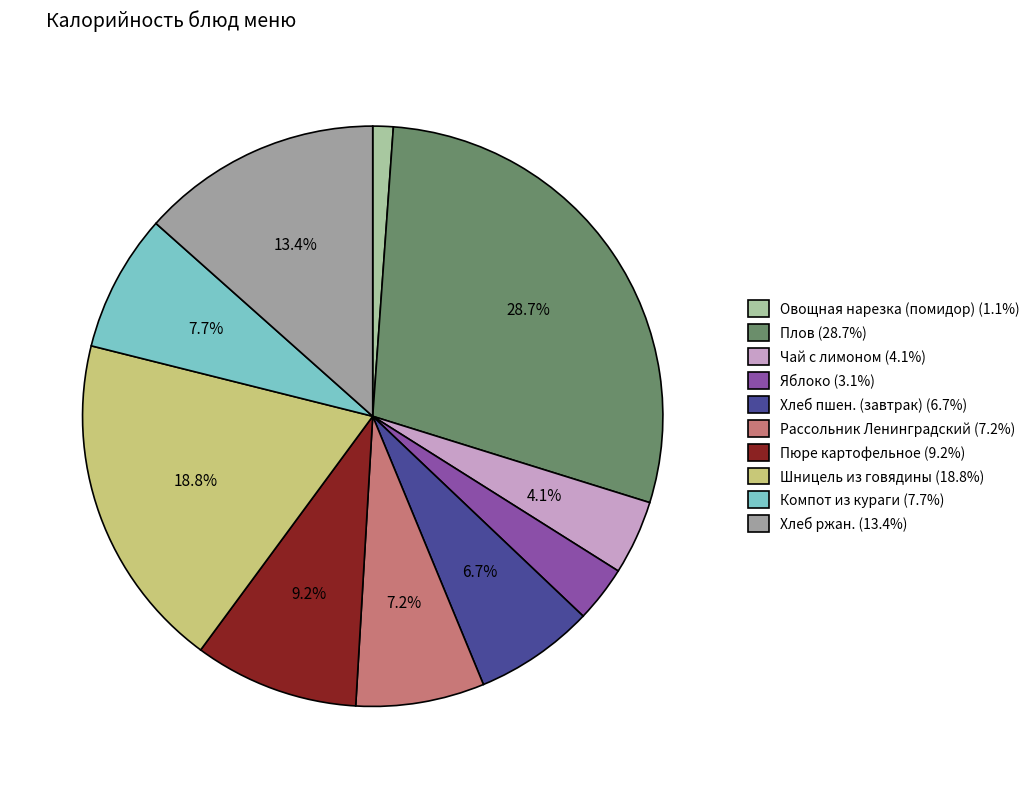

Count the number of slices in the pie.

10